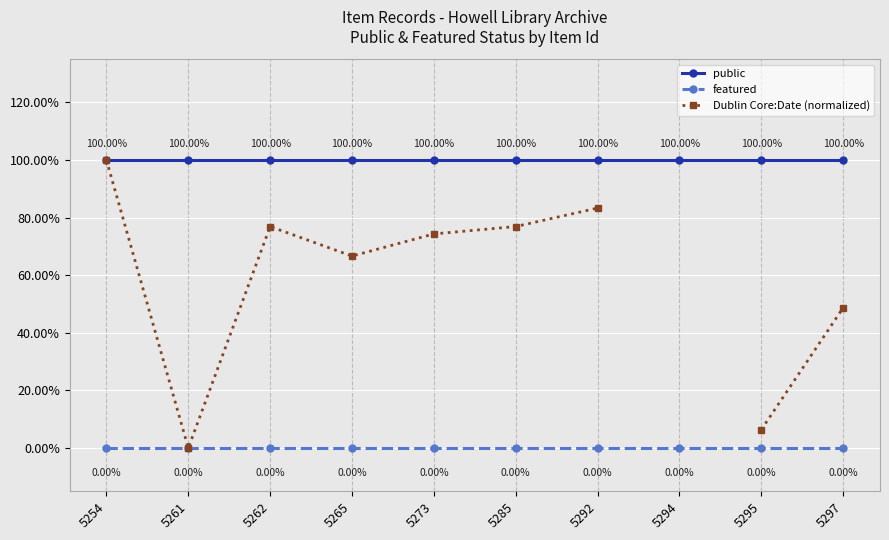

Which category has the highest value in the Dublin Core:Date (normalized) series?

5254